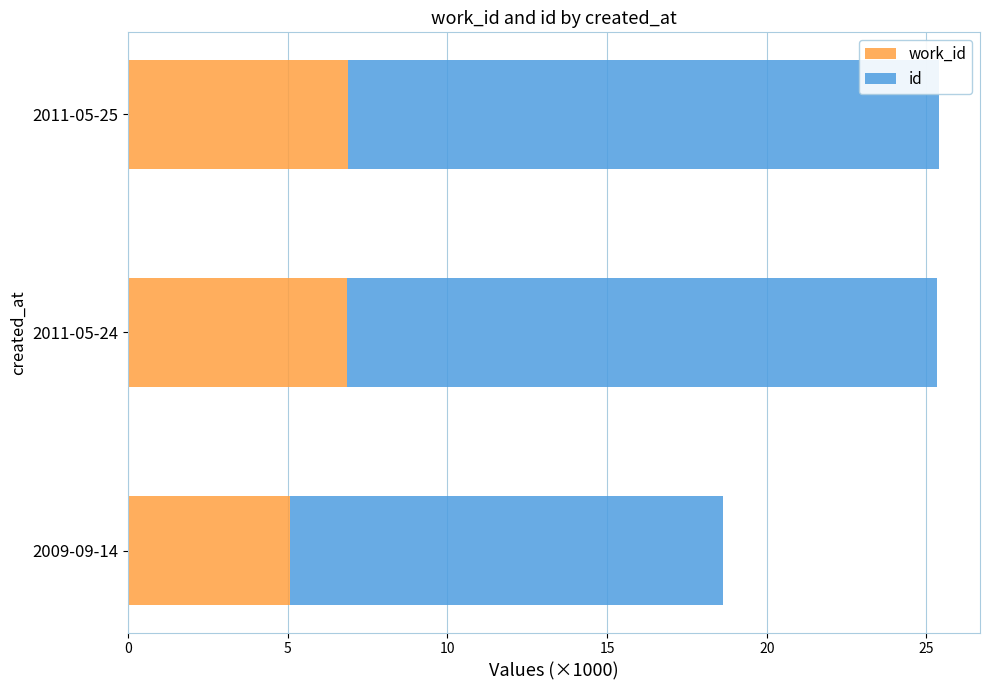

What is the value of the id bar at the 1st from the left?

13.6